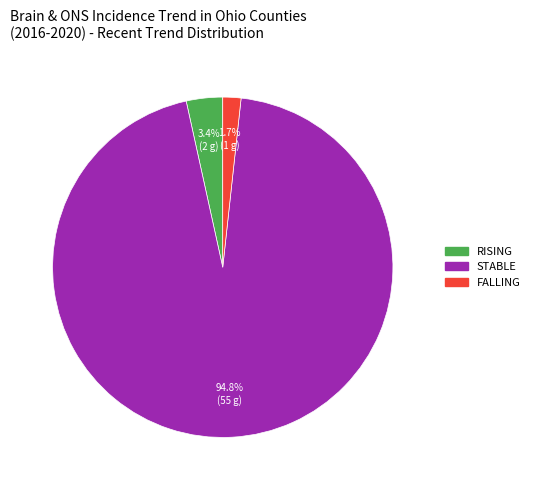

Is there any slice that represents more than half of the pie?

Yes